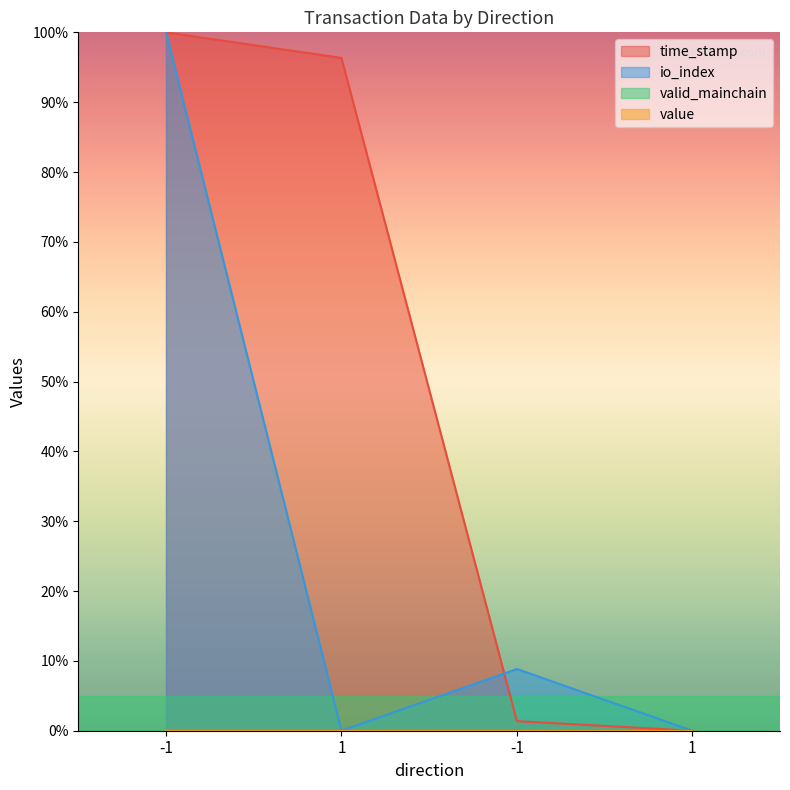

Does the chart have visible grid lines?

No